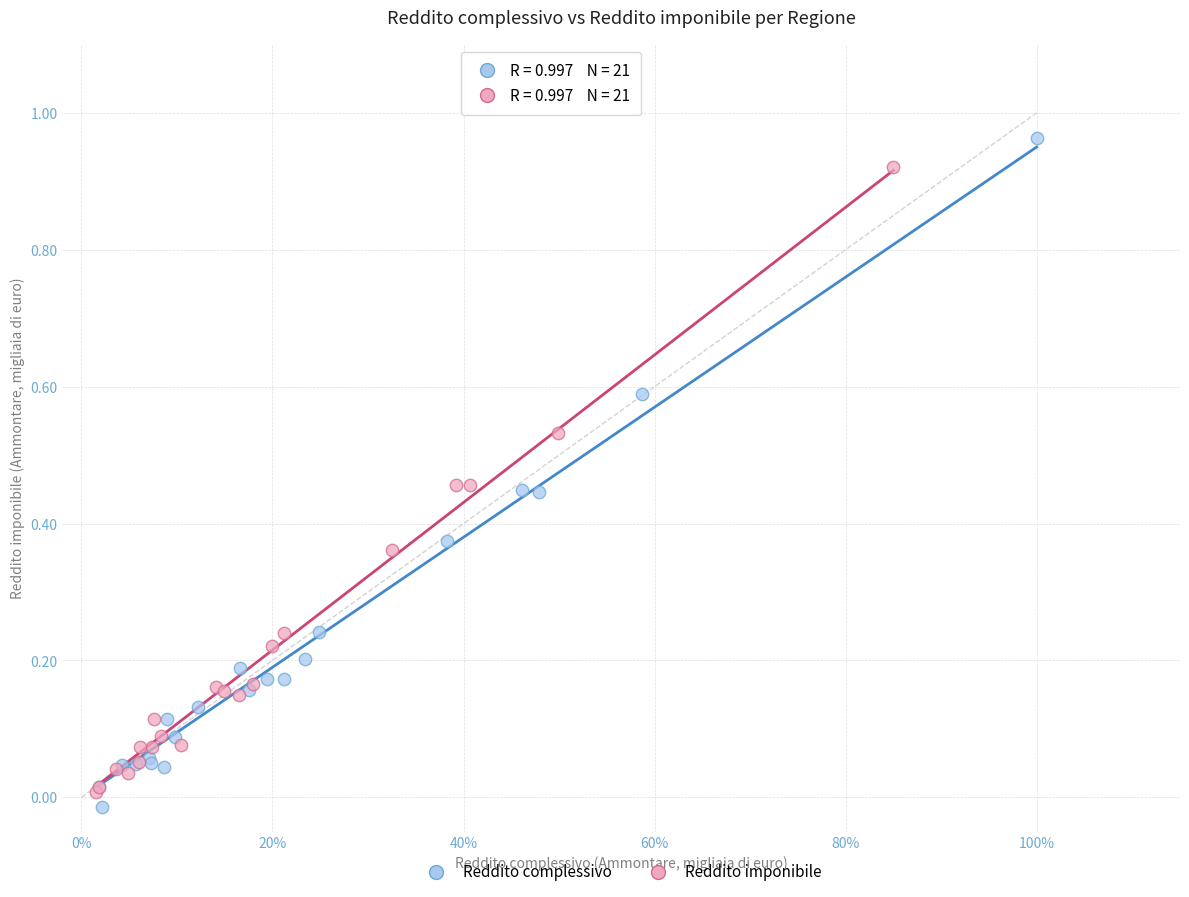

Which series has the widest spread of Y values?

Reddito complessivo